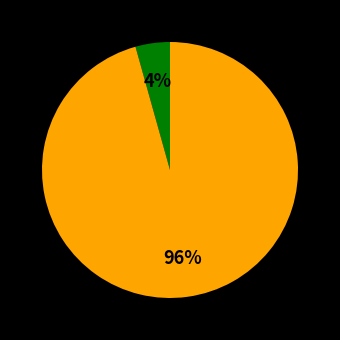

To the nearest percent, what is the average slice percentage?

50%